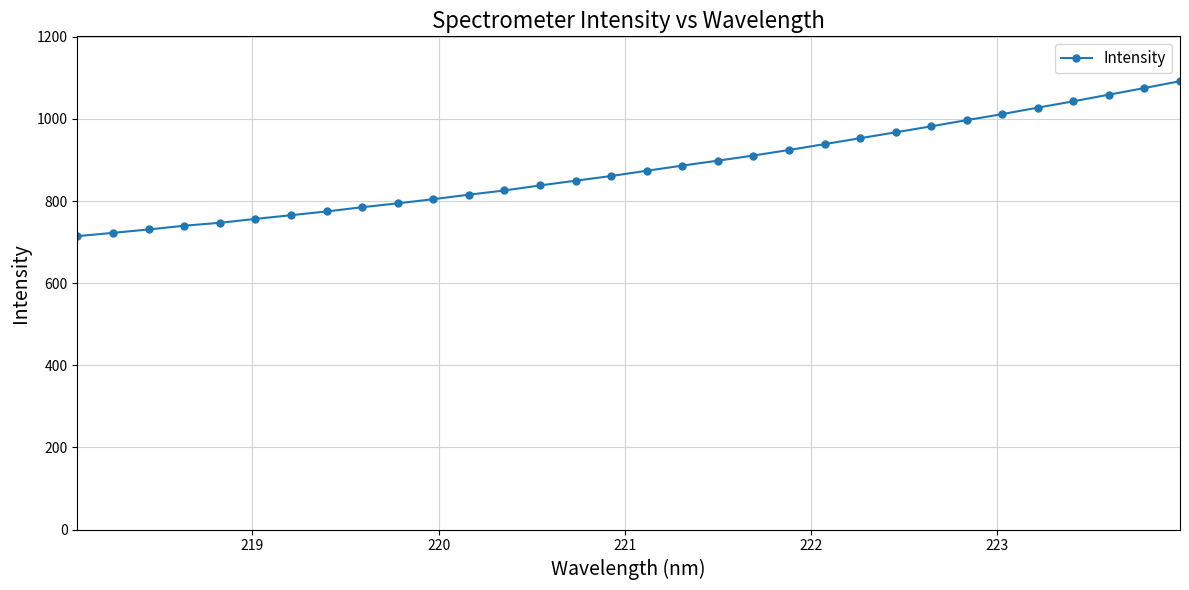

What is the difference between the maximum and second lowest values?

369.4